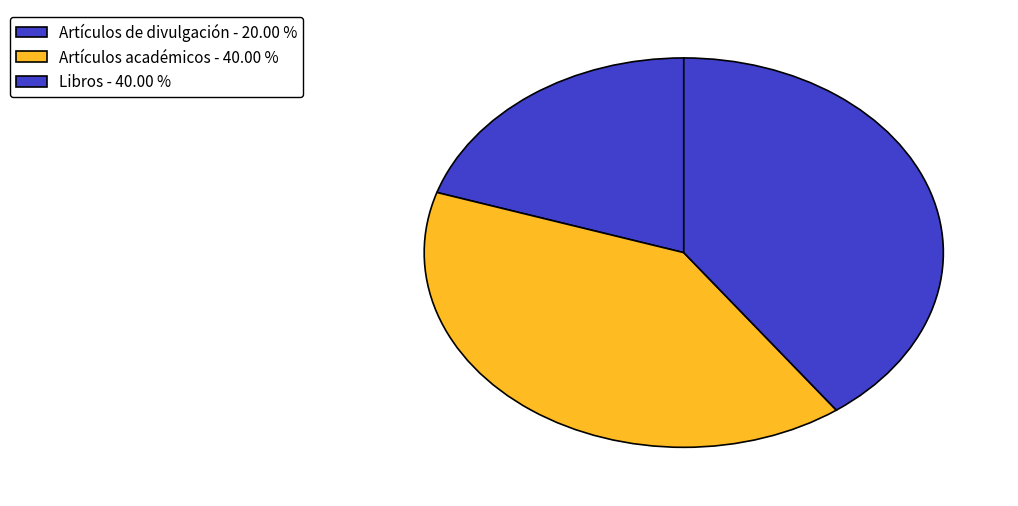

How many slices are in this pie chart?

3